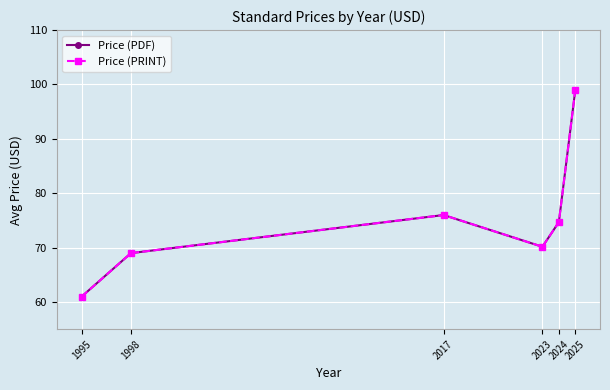

What is the total value across all series at 2017?

152.0